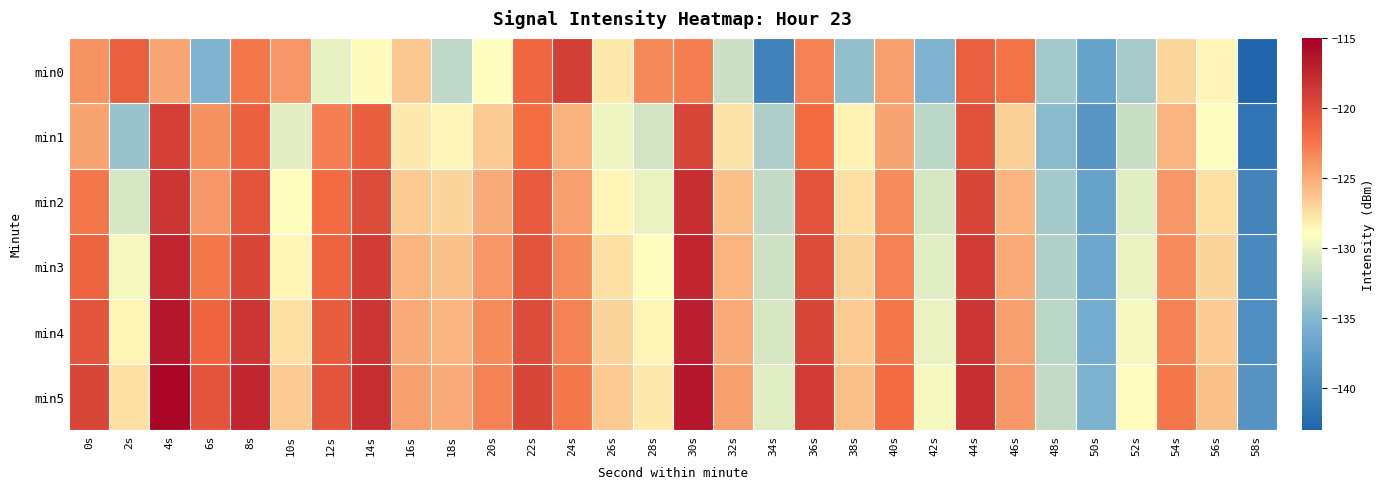

Rank the series at 54s from lowest to highest value.

min0, min1, min2, min3, min4, min5